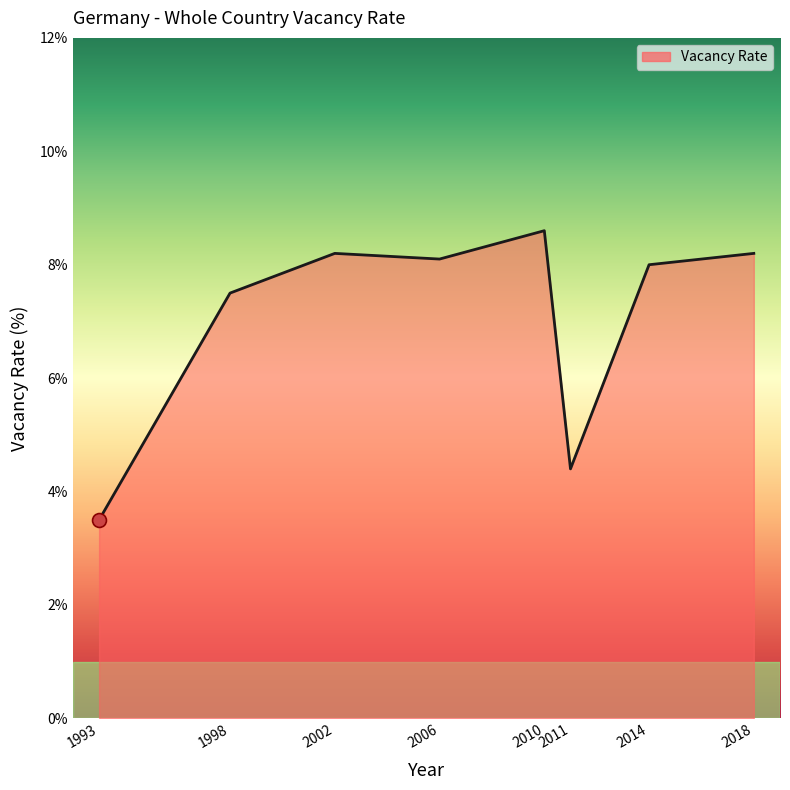

Reading left to right, list all the values displayed in this chart.

1993=3.5	1998=7.5	2002=8.2	2006=8.1	2010=8.6	2011=4.4	2014=8.0	2018=8.2